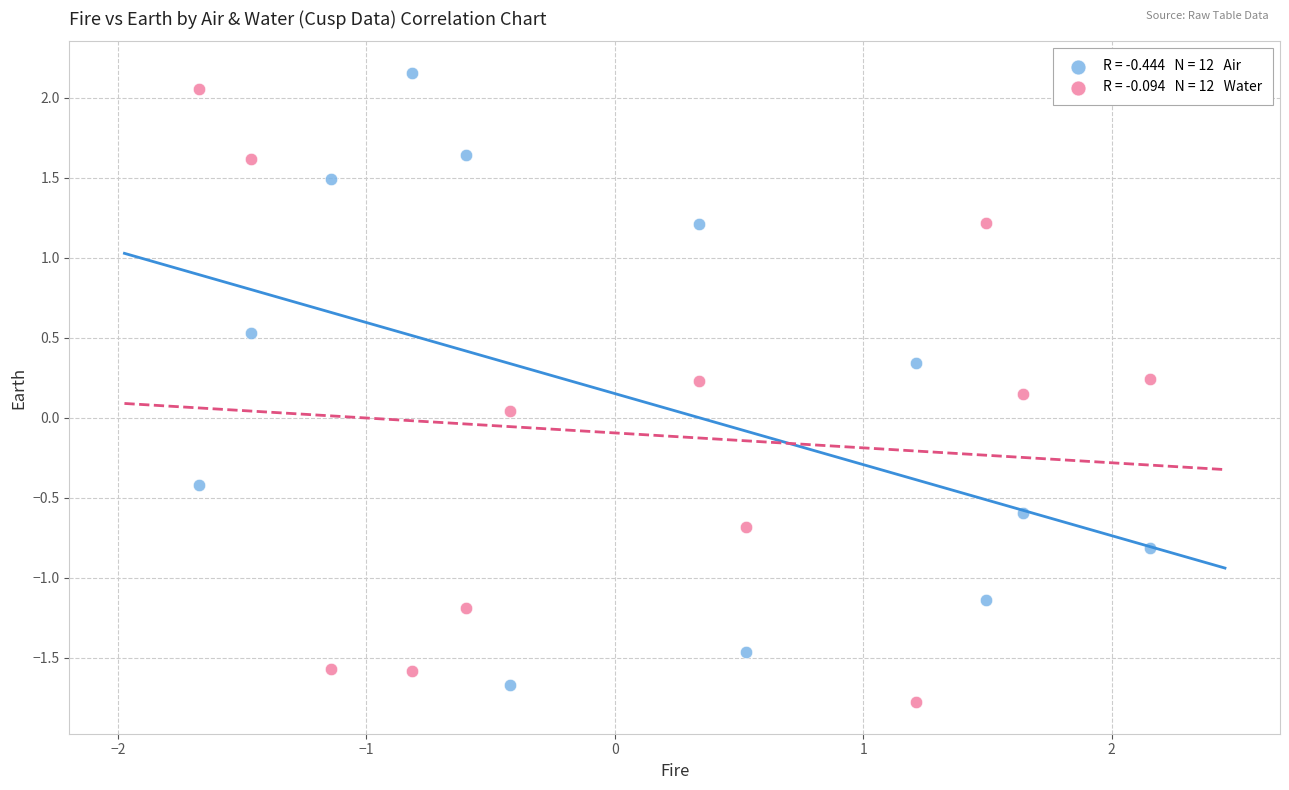

Across all data points, what is the range of X values (max minus min)?

3.8